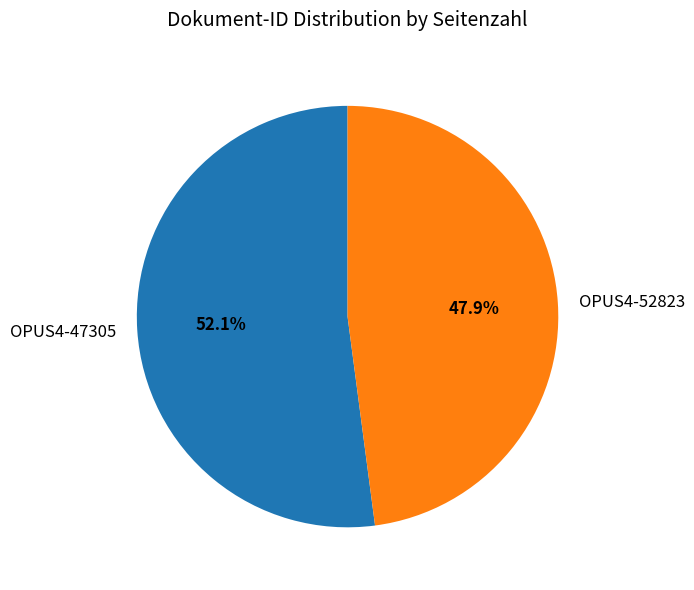

Does any single category account for the majority?

Yes